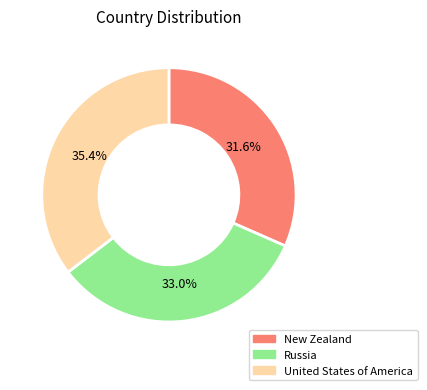

Which category has the biggest portion of the pie?

United States of America